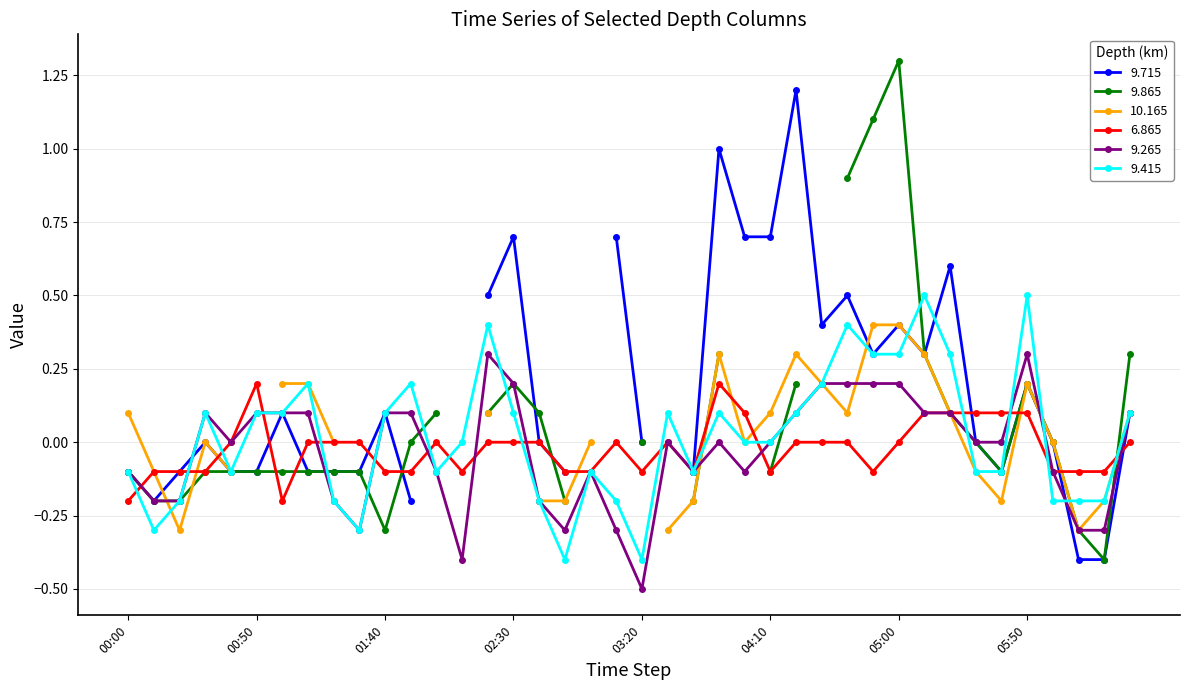

True or false: 9.415 has more than 2 points higher than both neighbors.

True